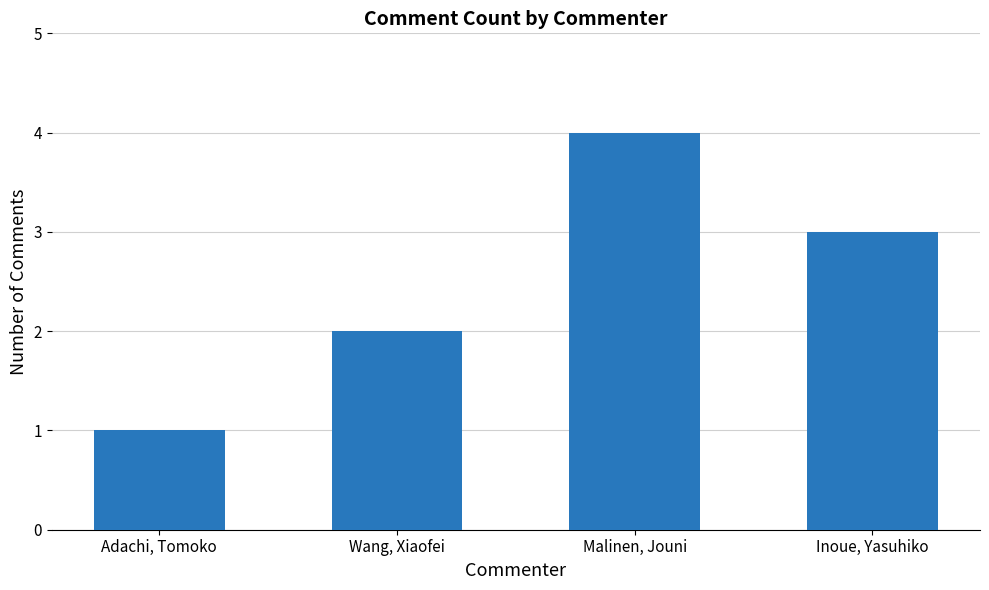

Reading right to left, transcribe all the data shown in this chart.

3	4	2	1